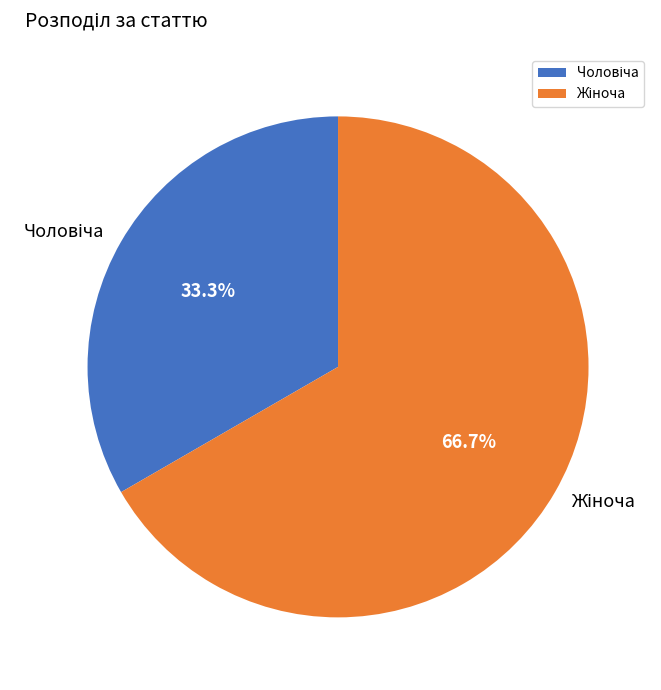

Does any single category account for the majority?

Yes